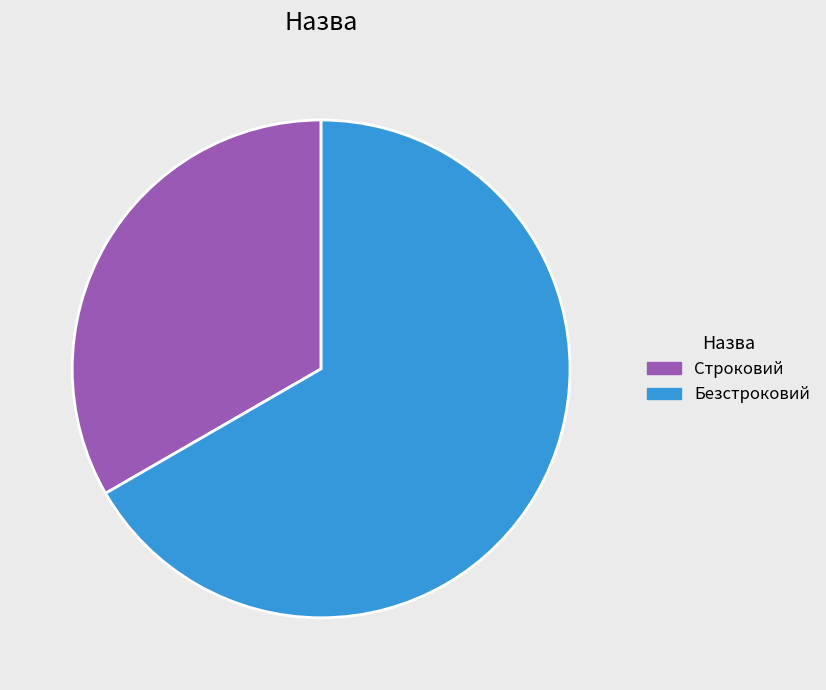

True or false: Безстроковий accounts for 67% of the total.

True